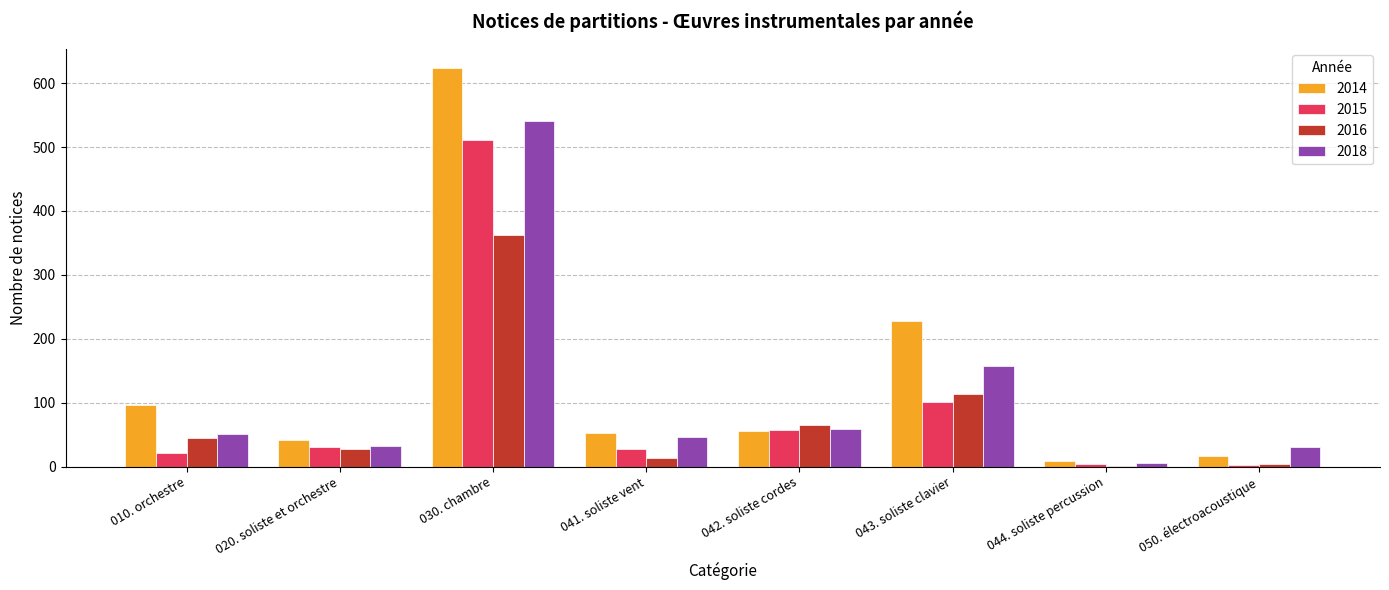

What is the sum of the 2015 values at 044. soliste percussion and 010. orchestre?

25